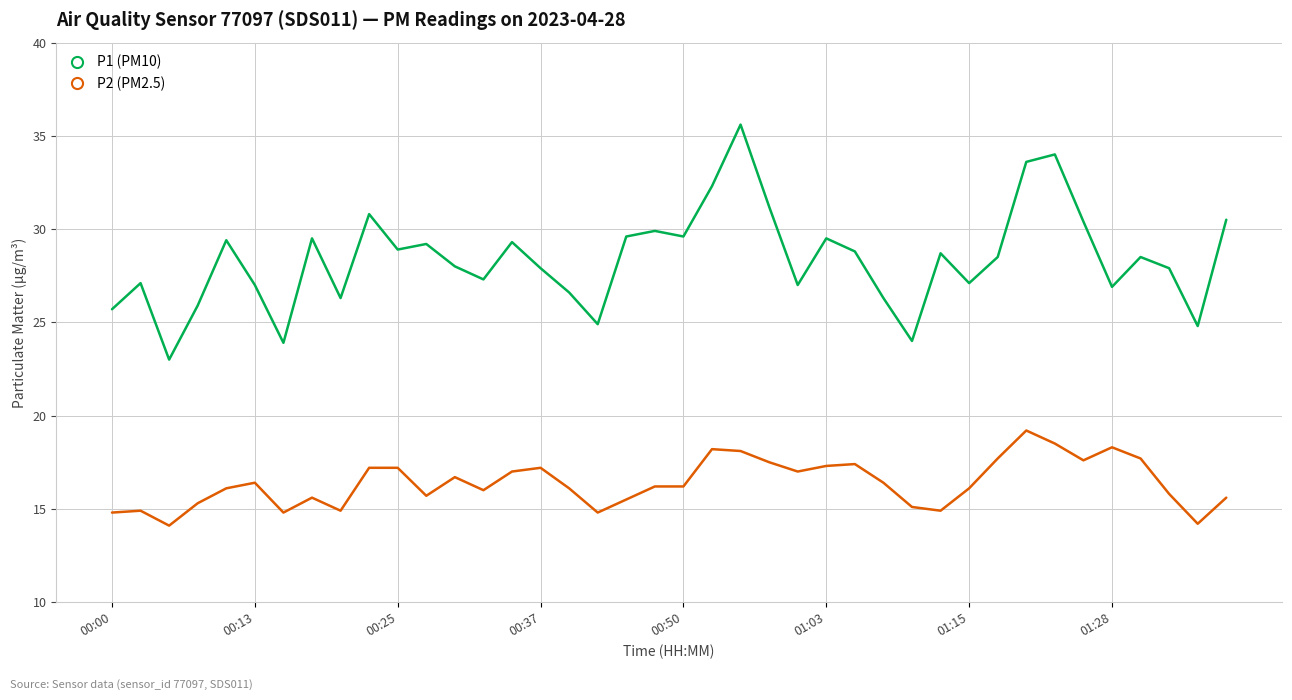

How many series are shown in this chart?

2